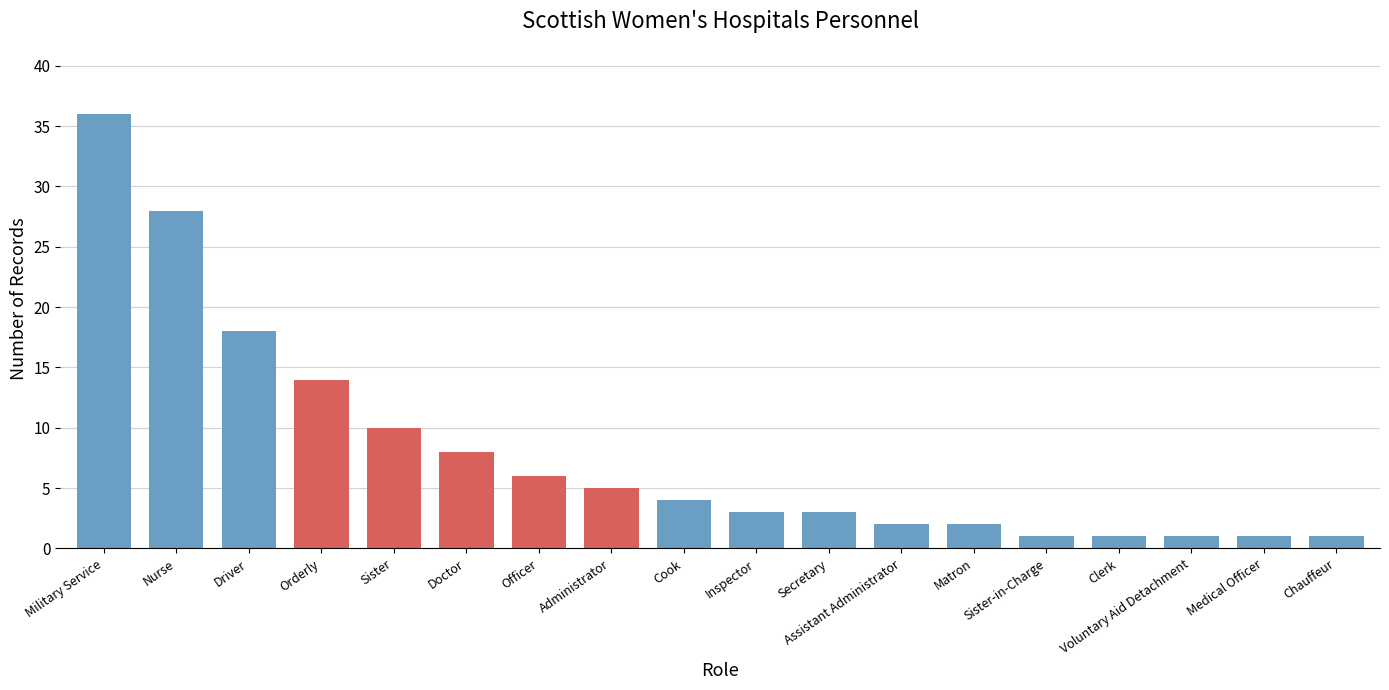

Reading left to right, list all the values displayed in this chart.

Military Service=36	Nurse=28	Driver=18	Orderly=14	Sister=10	Doctor=8	Officer=6	Administrator=5	Cook=4	Inspector=3	Secretary=3	Assistant Administrator=2	Matron=2	Sister-in-Charge=1	Clerk=1	Voluntary Aid Detachment=1	Medical Officer=1	Chauffeur=1